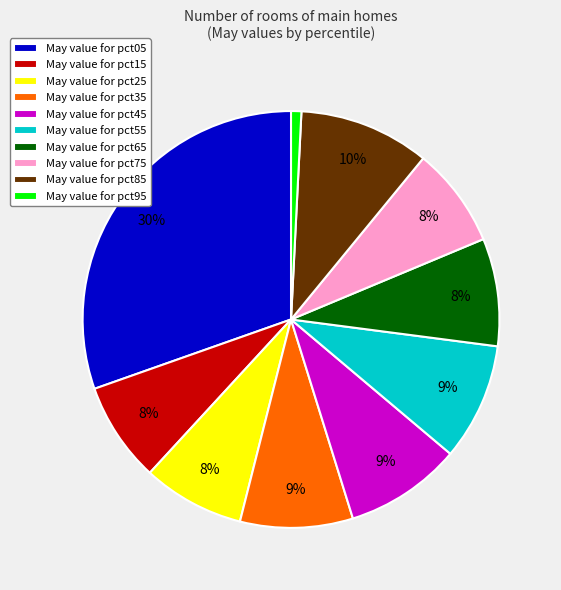

How many segments does this pie chart have?

10